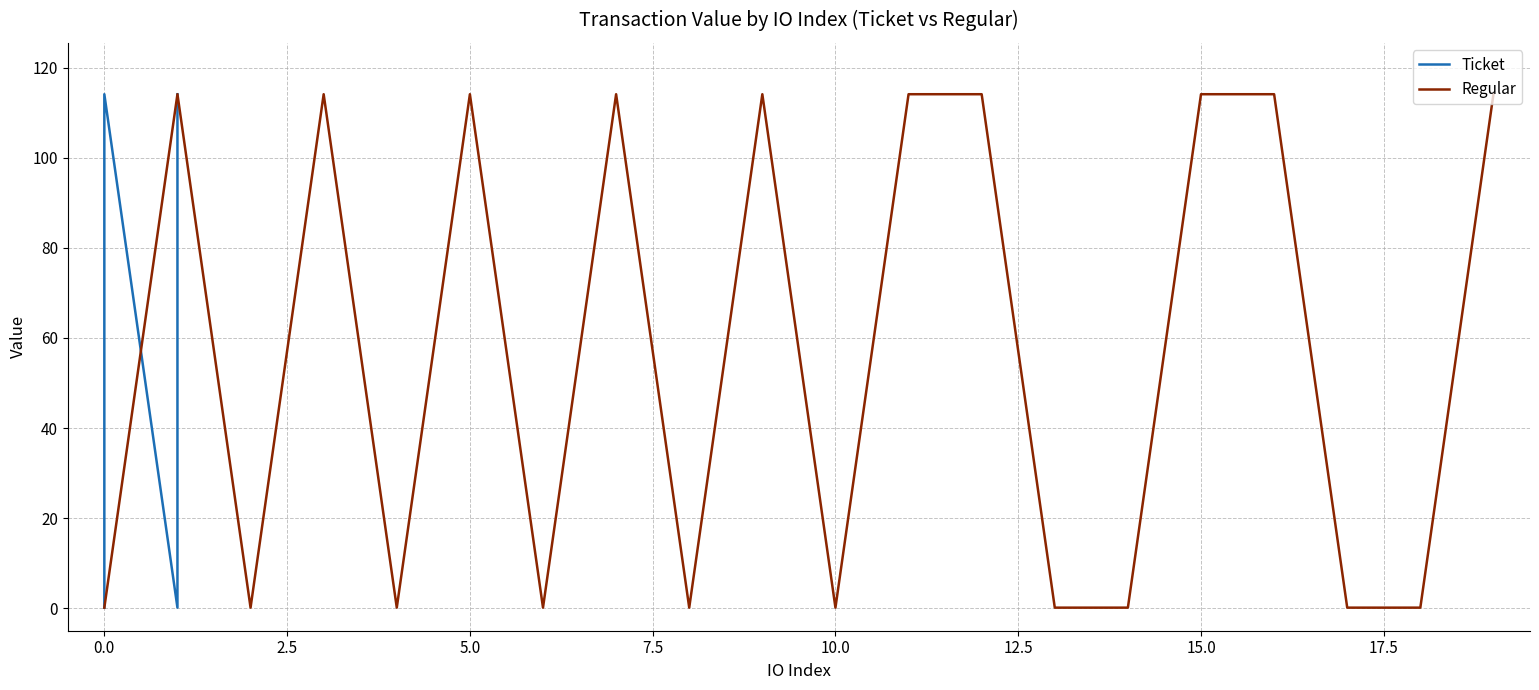

What value does the Regular series have at 14?

0.1